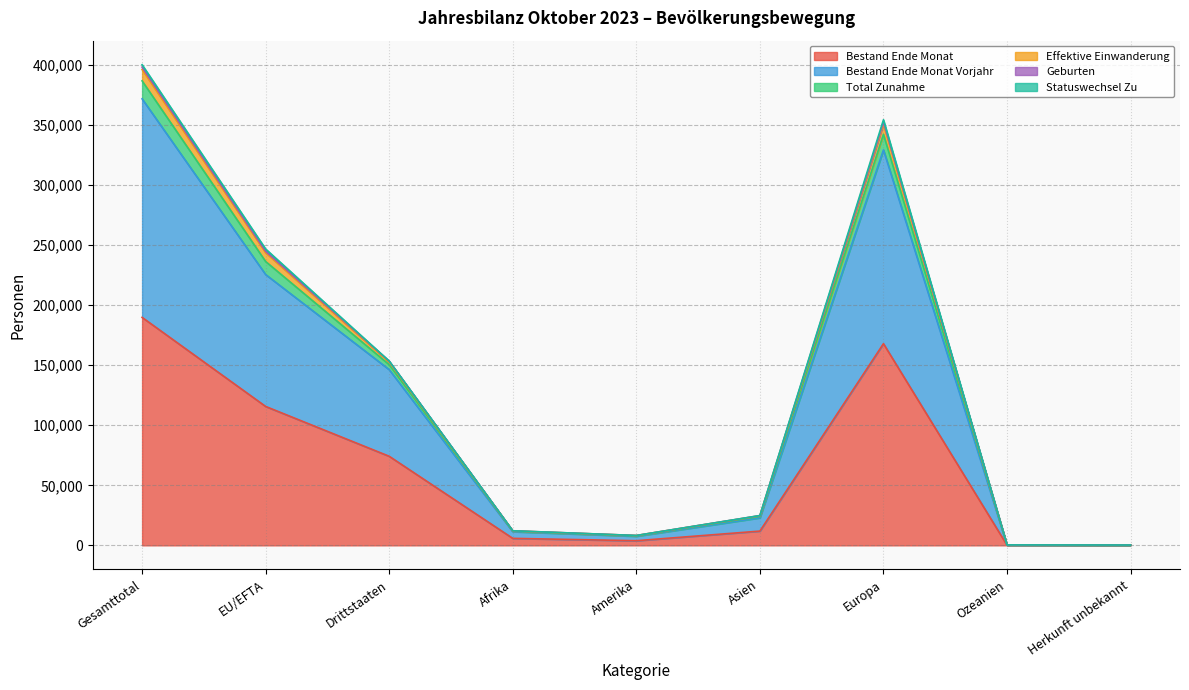

True or false: Total Zunahme and Bestand Ende Monat cross at least once.

False